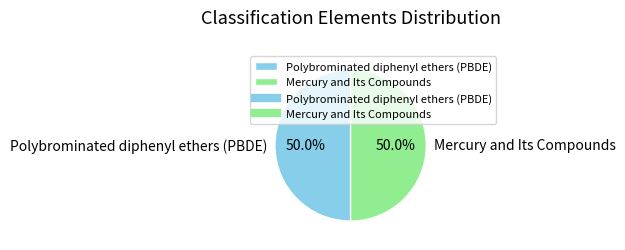

Approximately how many times larger is the value at Mercury and Its Compounds compared to Polybrominated diphenyl ethers (PBDE)?

1.0